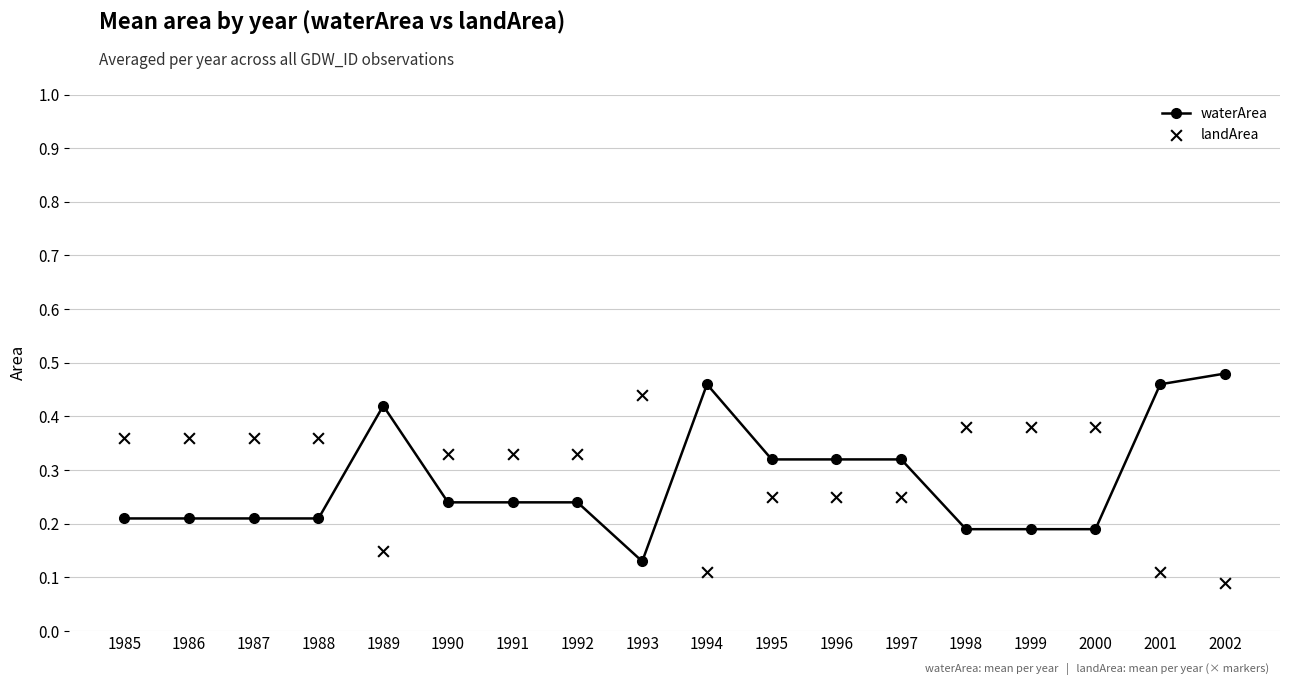

At which category is the sum across all series the highest?

1990